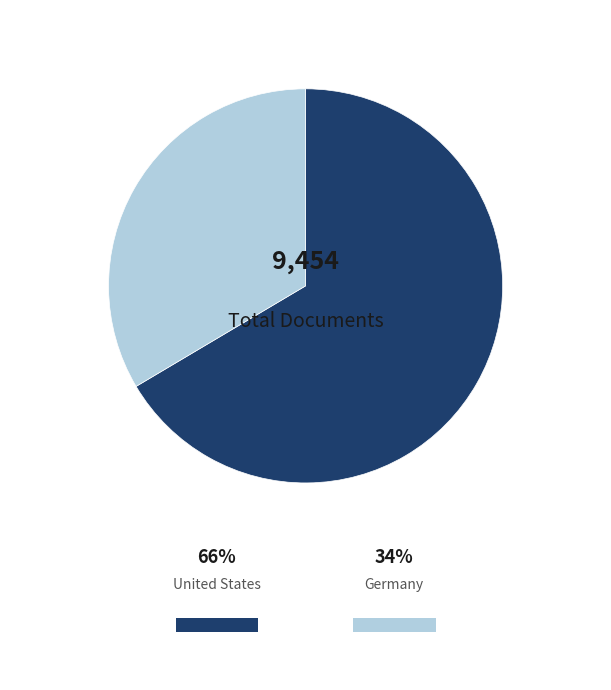

True or false: United States accounts for 66% of the total.

True